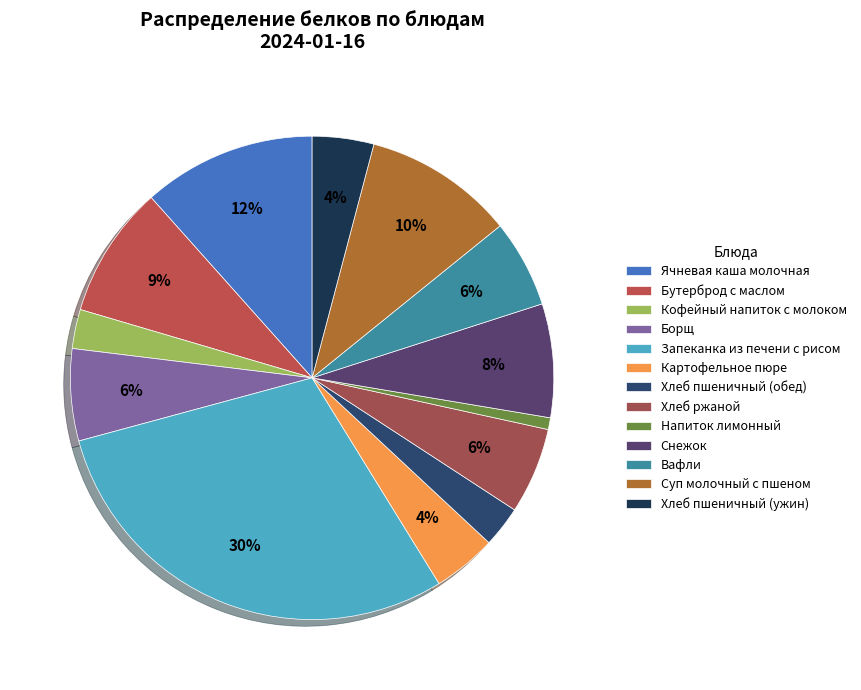

Count the number of slices in the pie.

13